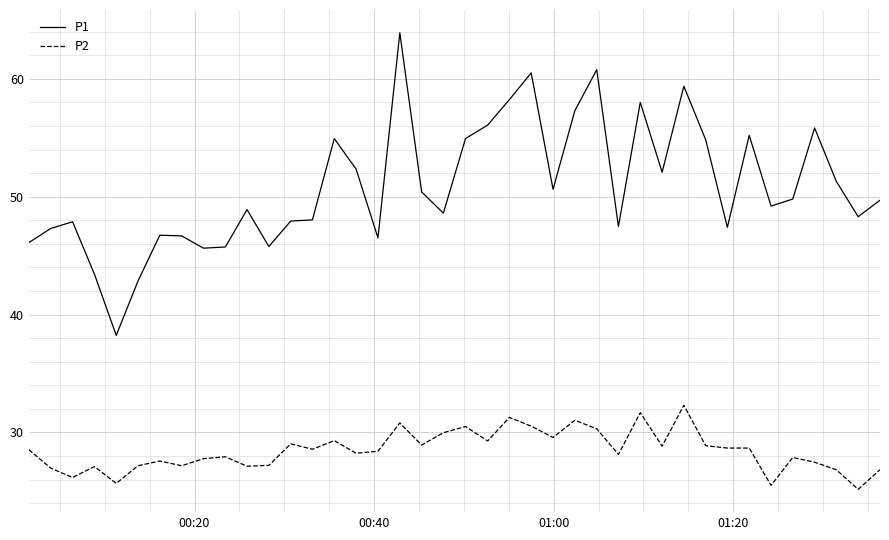

Which series has the widest spread of values?

P1